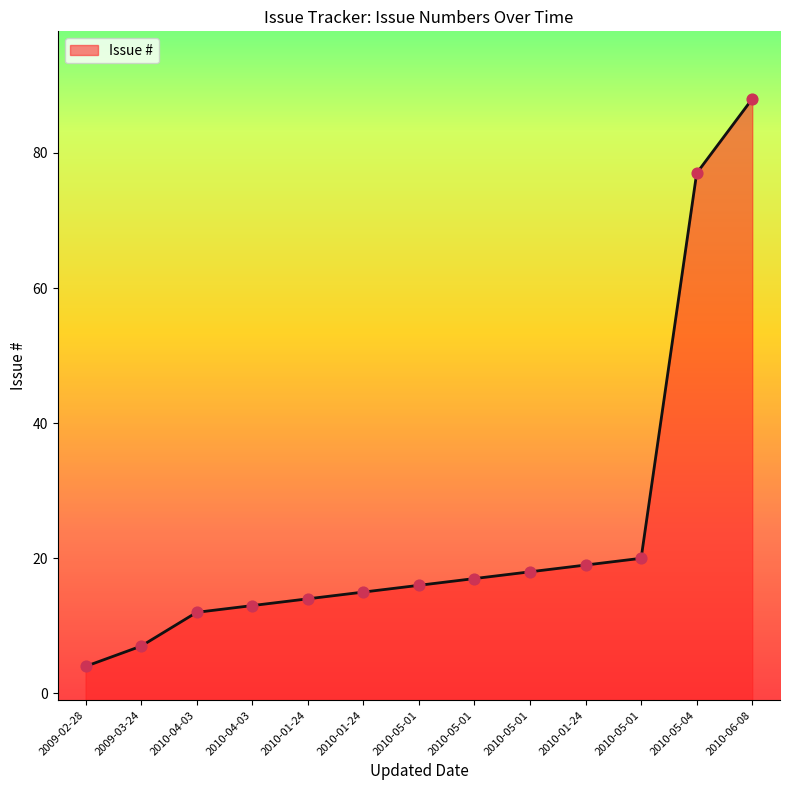

What is the change in value from 2010-01-24 to 2010-05-01?

+2